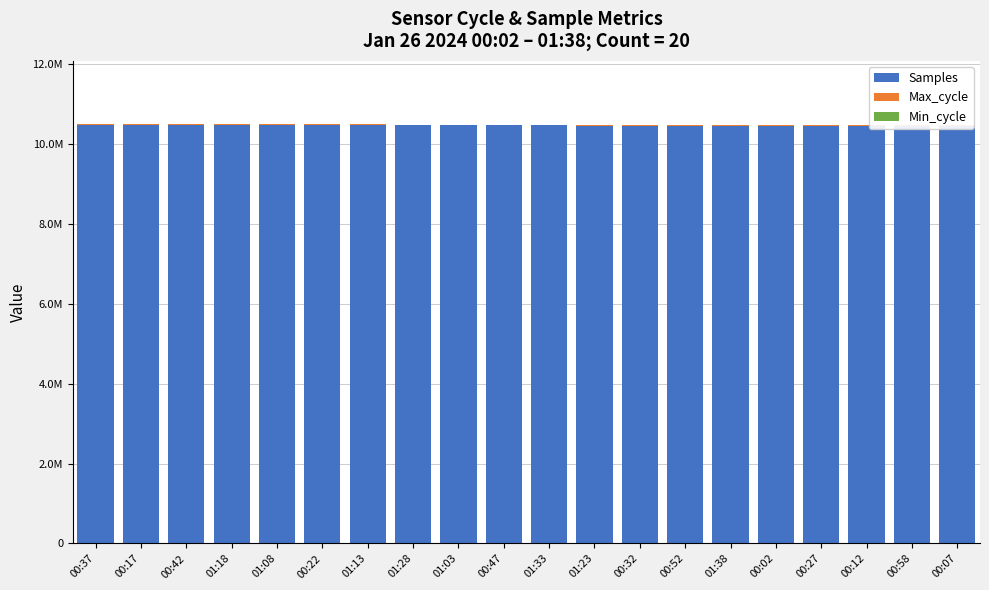

Which category has the lowest value across all series?

01:03